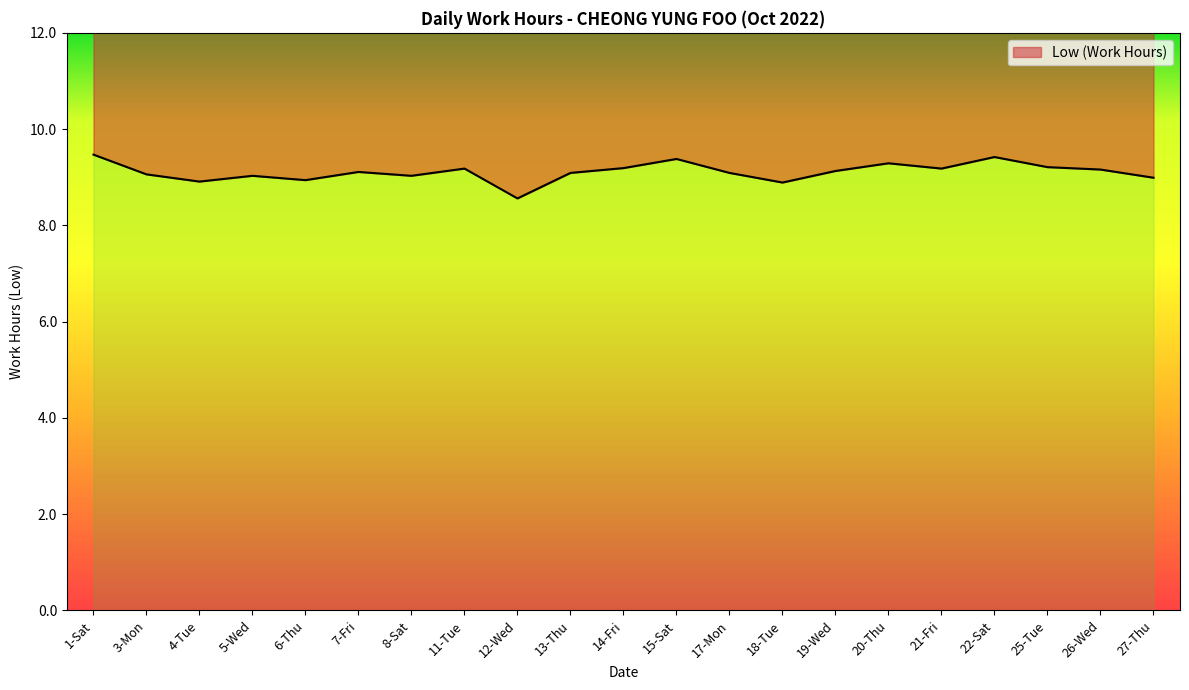

How many points are lower than both their immediate neighbors (excluding endpoints)?

6